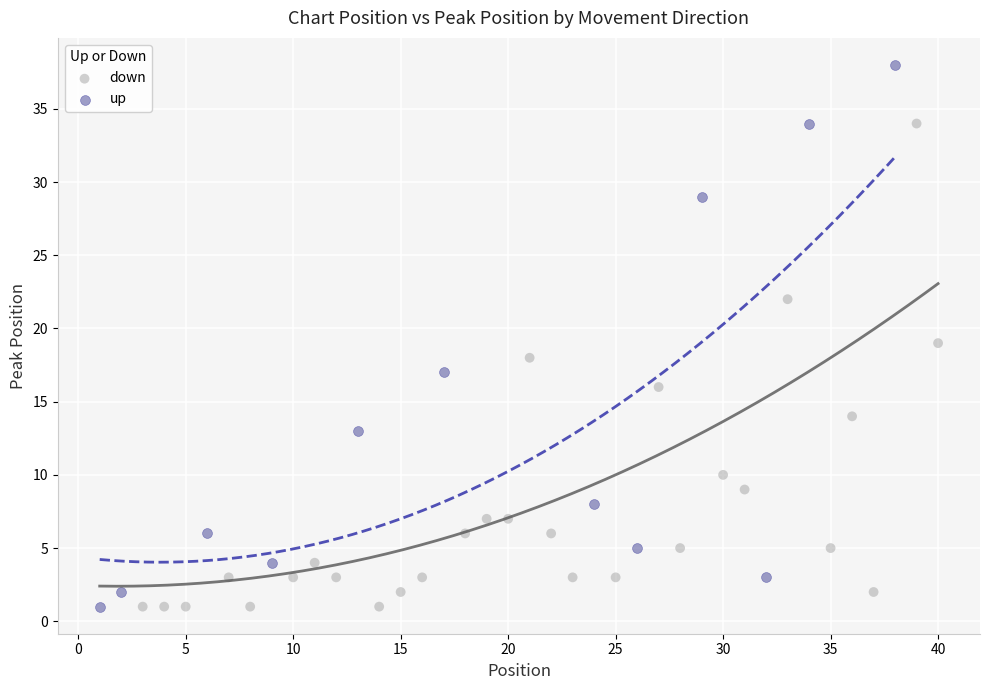

Which series has the largest Y range (max minus min)?

up